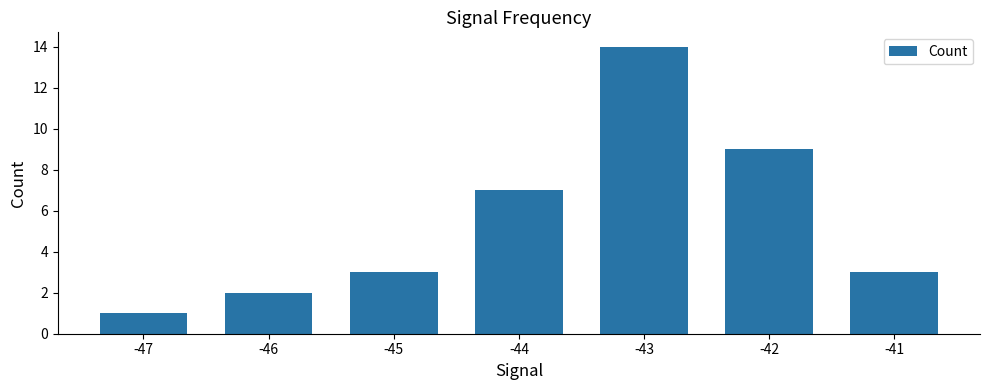

What is the value of the 7th bar from the left?

3